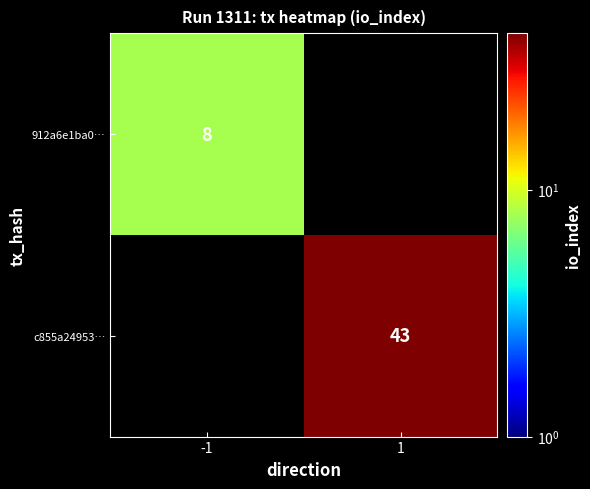

The value of c855a24953… at 1 is 43. True or false?

True